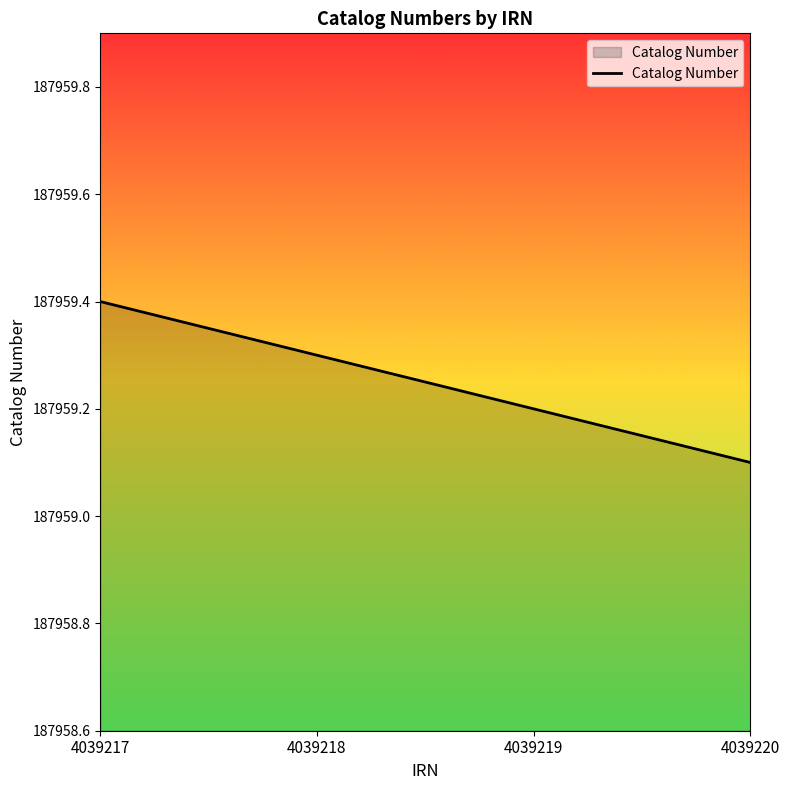

What is the change in value from 4039217 to 4039218?

-0.1